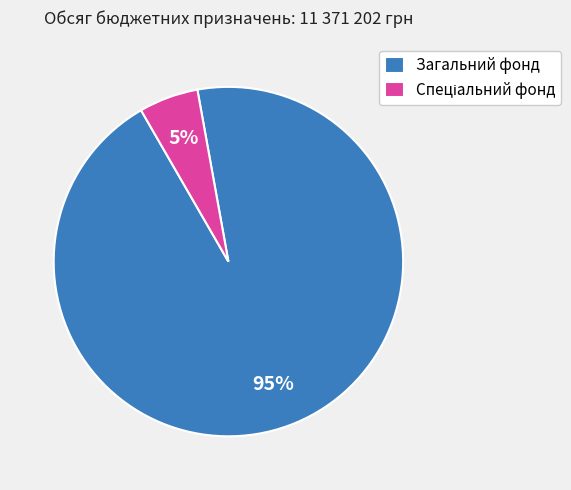

To the nearest percent, what is the average slice percentage?

50%